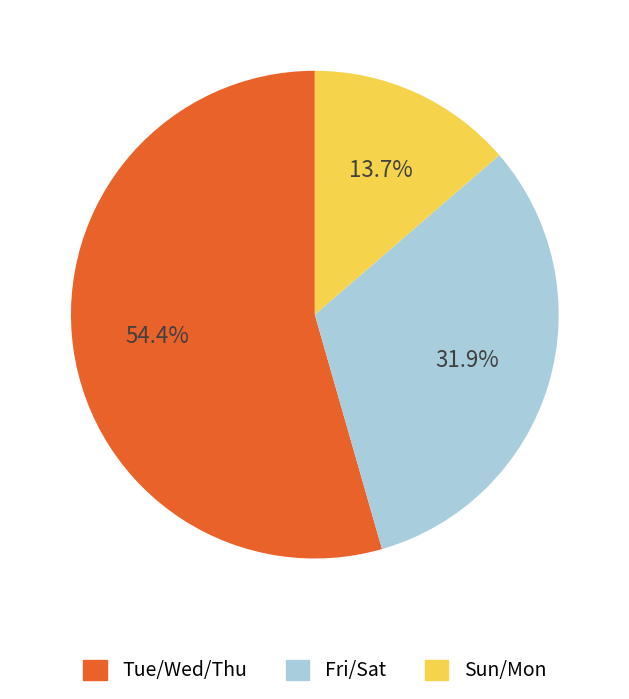

Does any single category account for the majority?

Yes